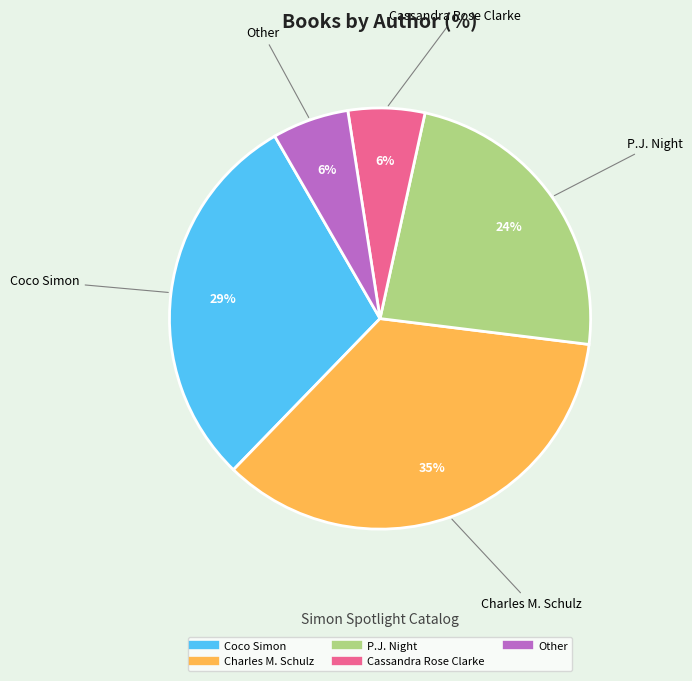

Combined, do Charles M. Schulz and Cassandra Rose Clarke account for over 50%?

No